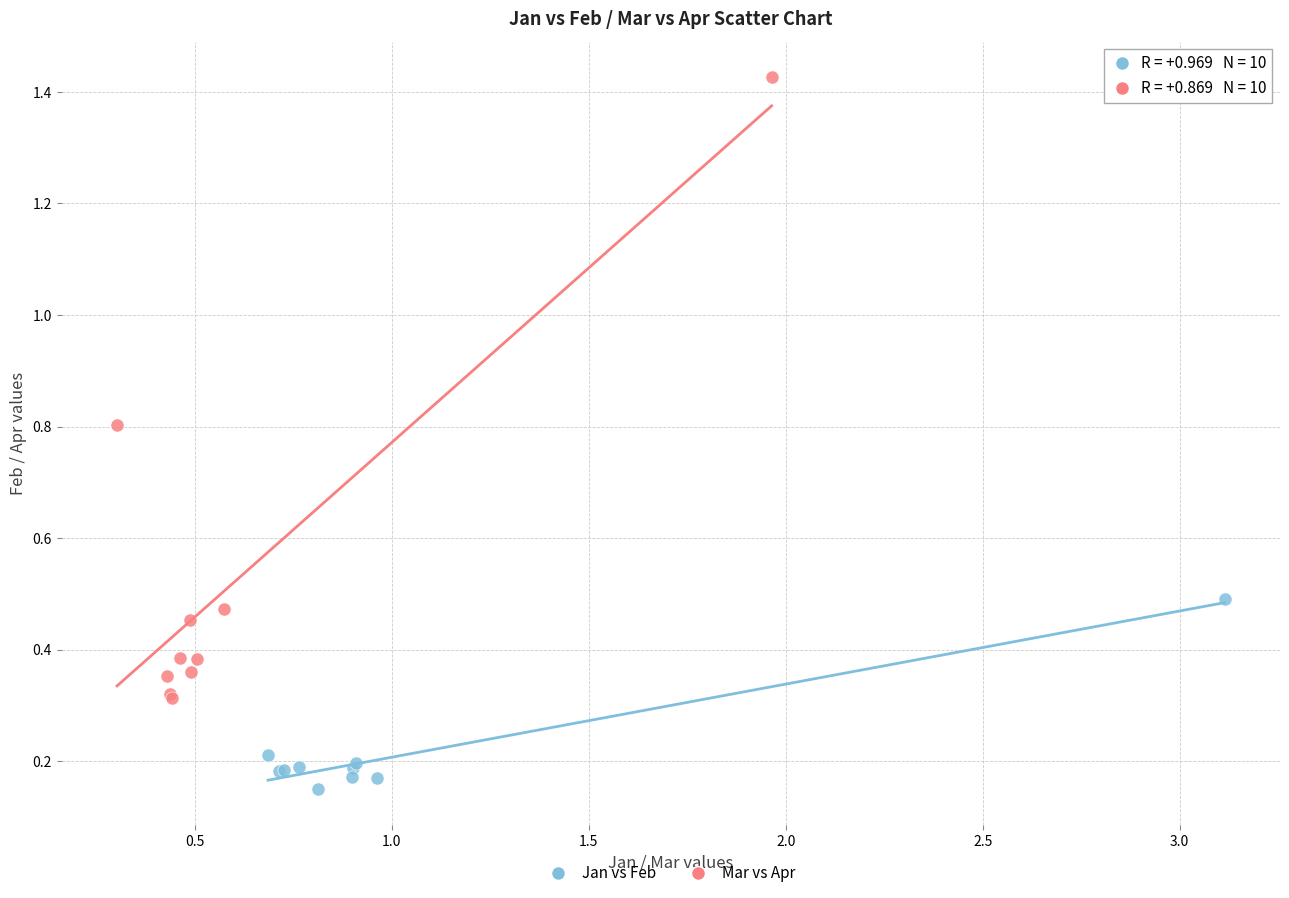

Which series has the widest spread of Y values?

Mar vs Apr